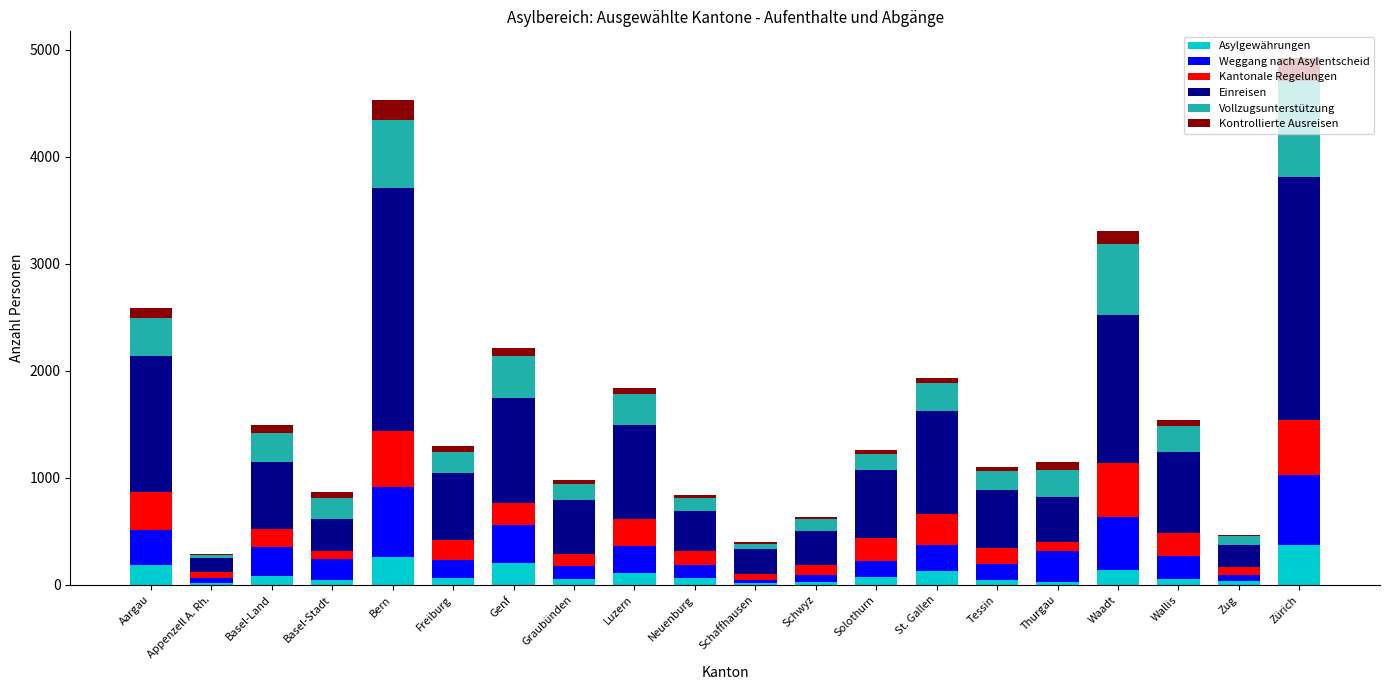

The value of Asylgewährungen at St. Gallen is 128. True or false?

True